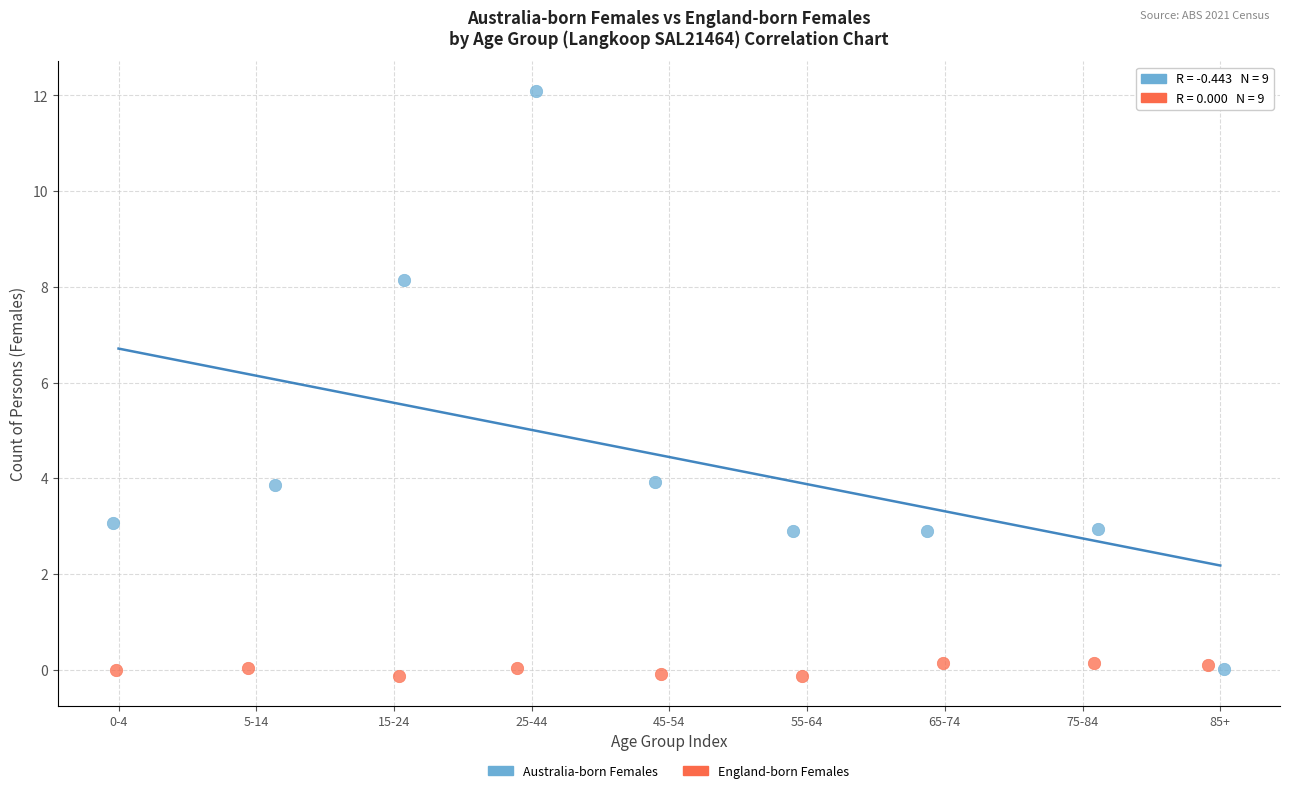

Which series contains the highest Y value?

Australia-born Females